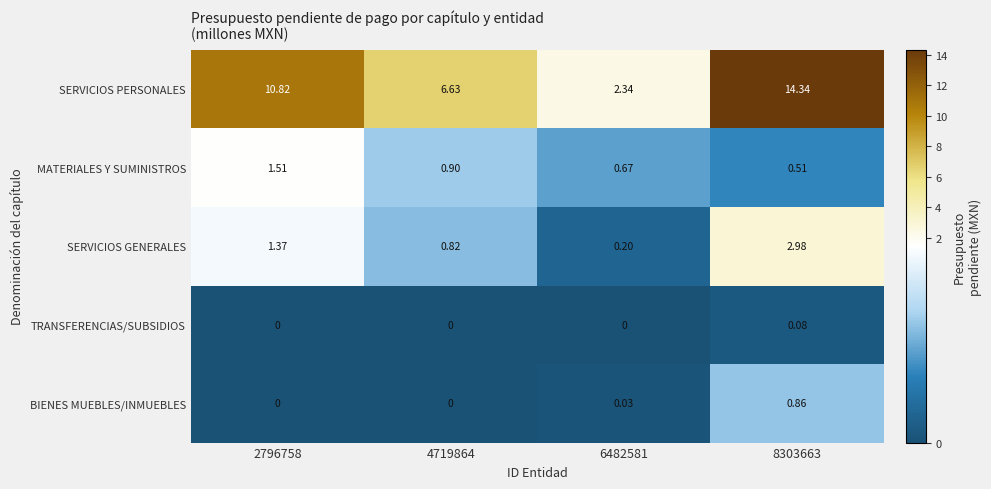

How many distinct data groups are displayed?

5